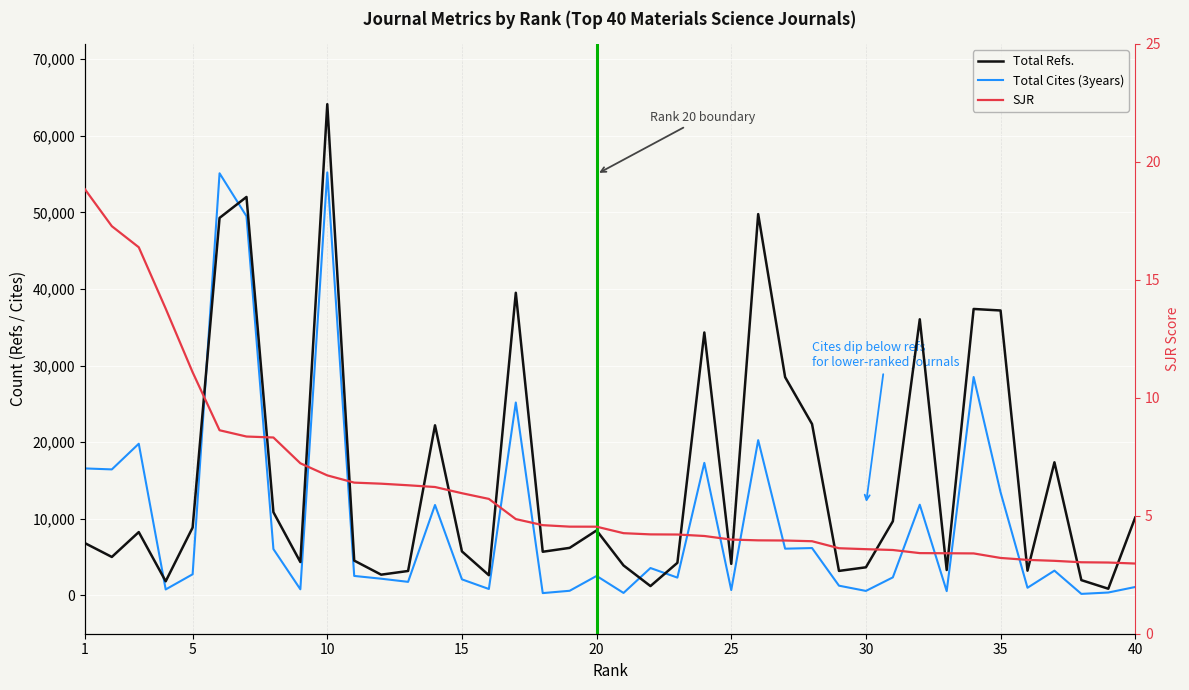

The Total Cites (3years) series shows 269.6 at 35. True or false?

False